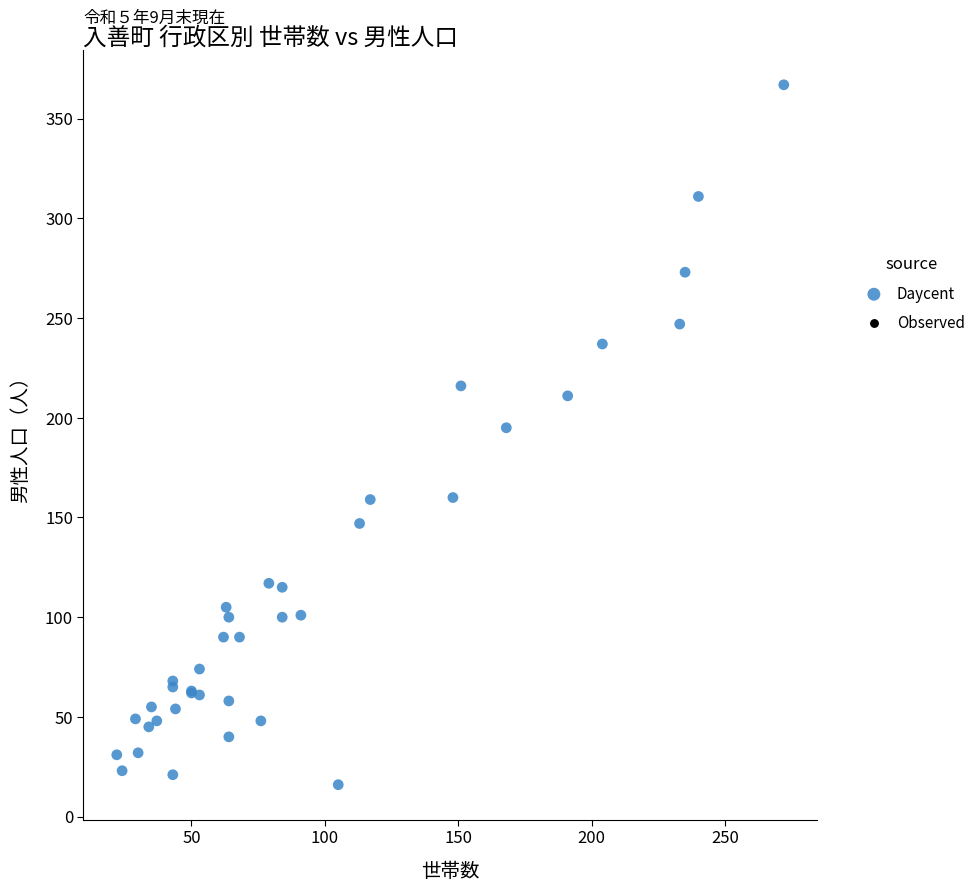

What Y value in the scatter plot is closest to 191?

195